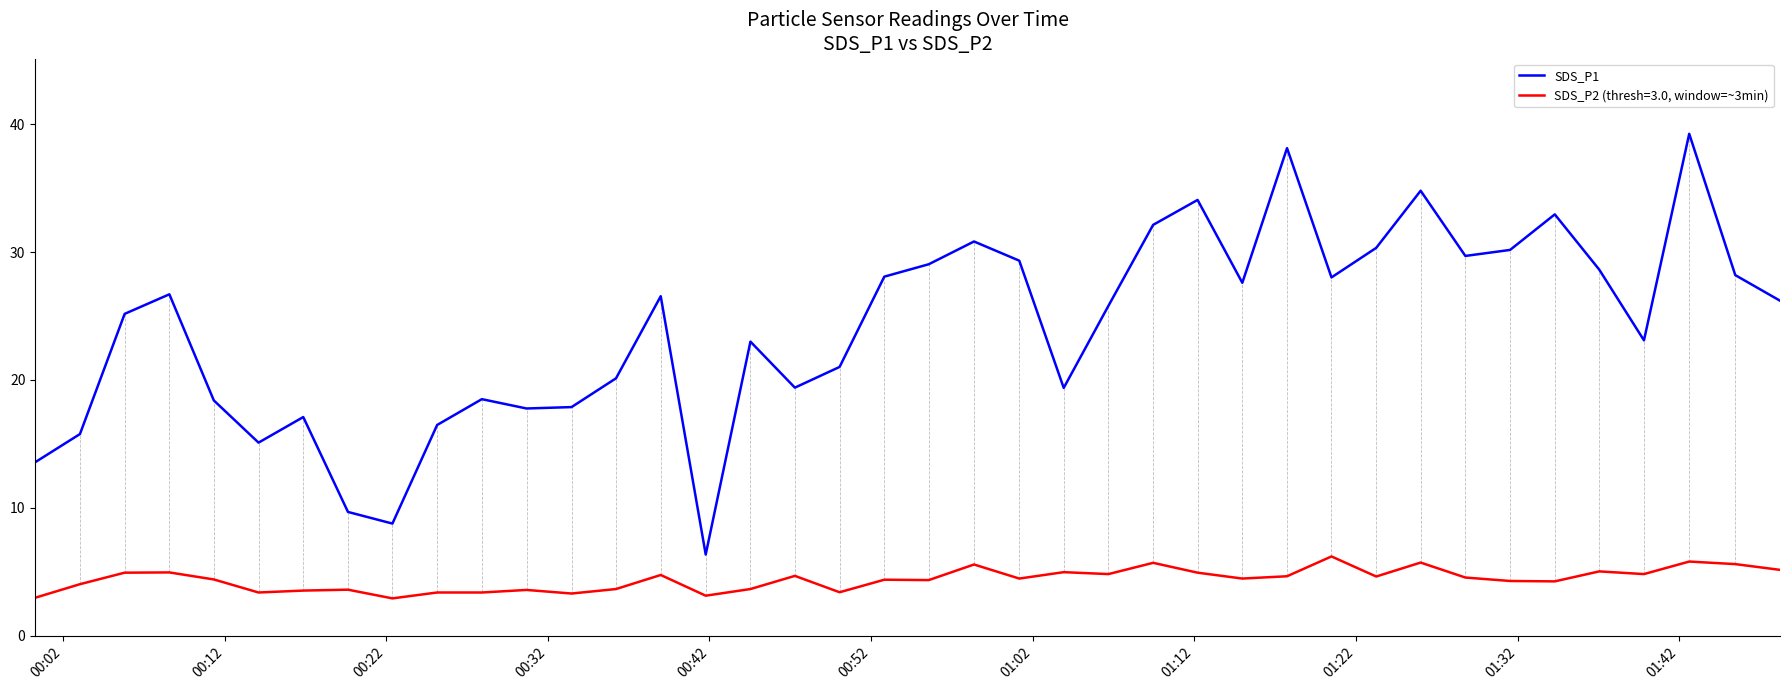

What is the minimum value shown in the chart?

2.9